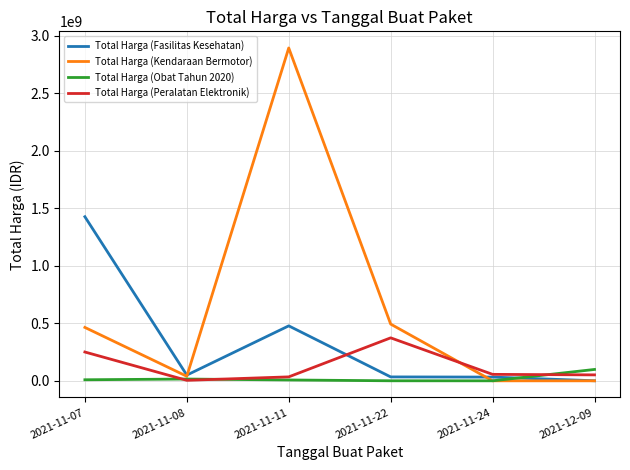

True or false: Total Harga (Kendaraan Bermotor) and Total Harga (Fasilitas Kesehatan) cross at least once.

True